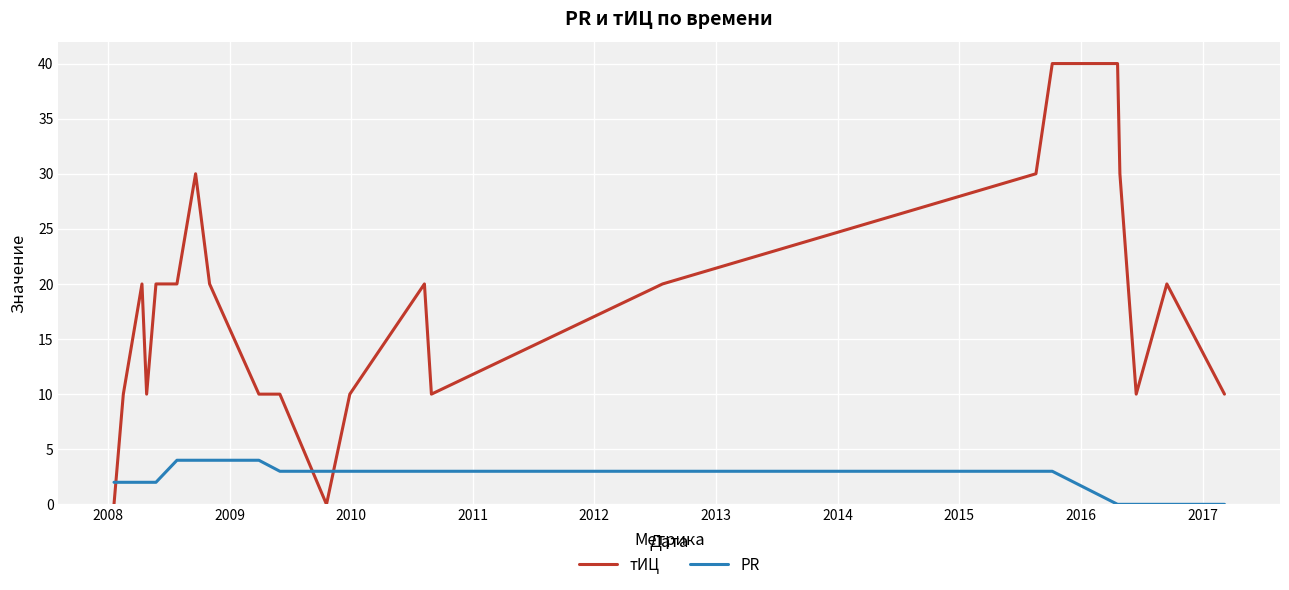

Does the chart have visible grid lines?

Yes